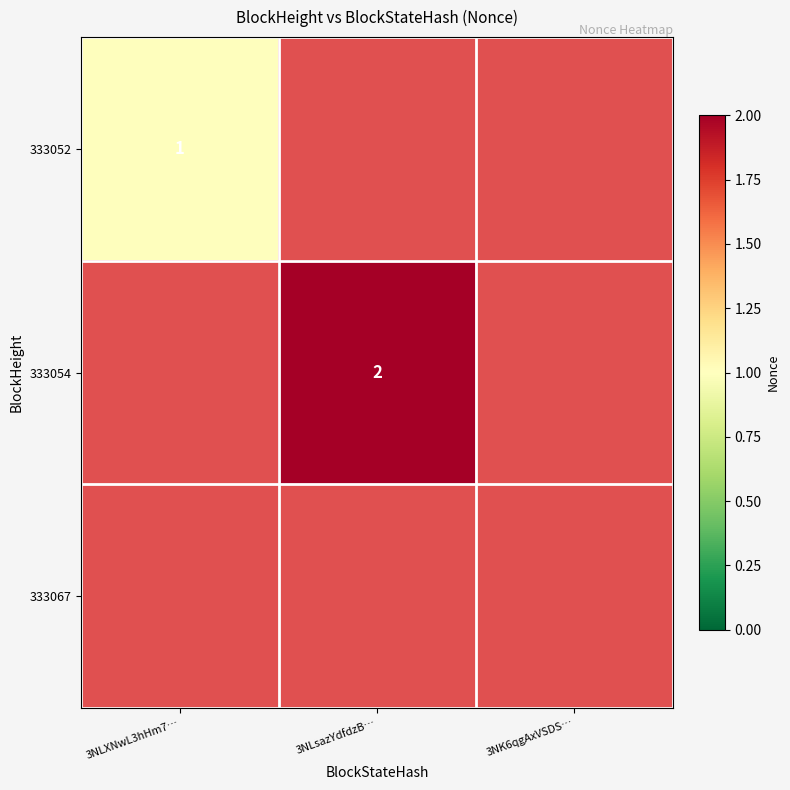

Count the number of data series in this chart.

3